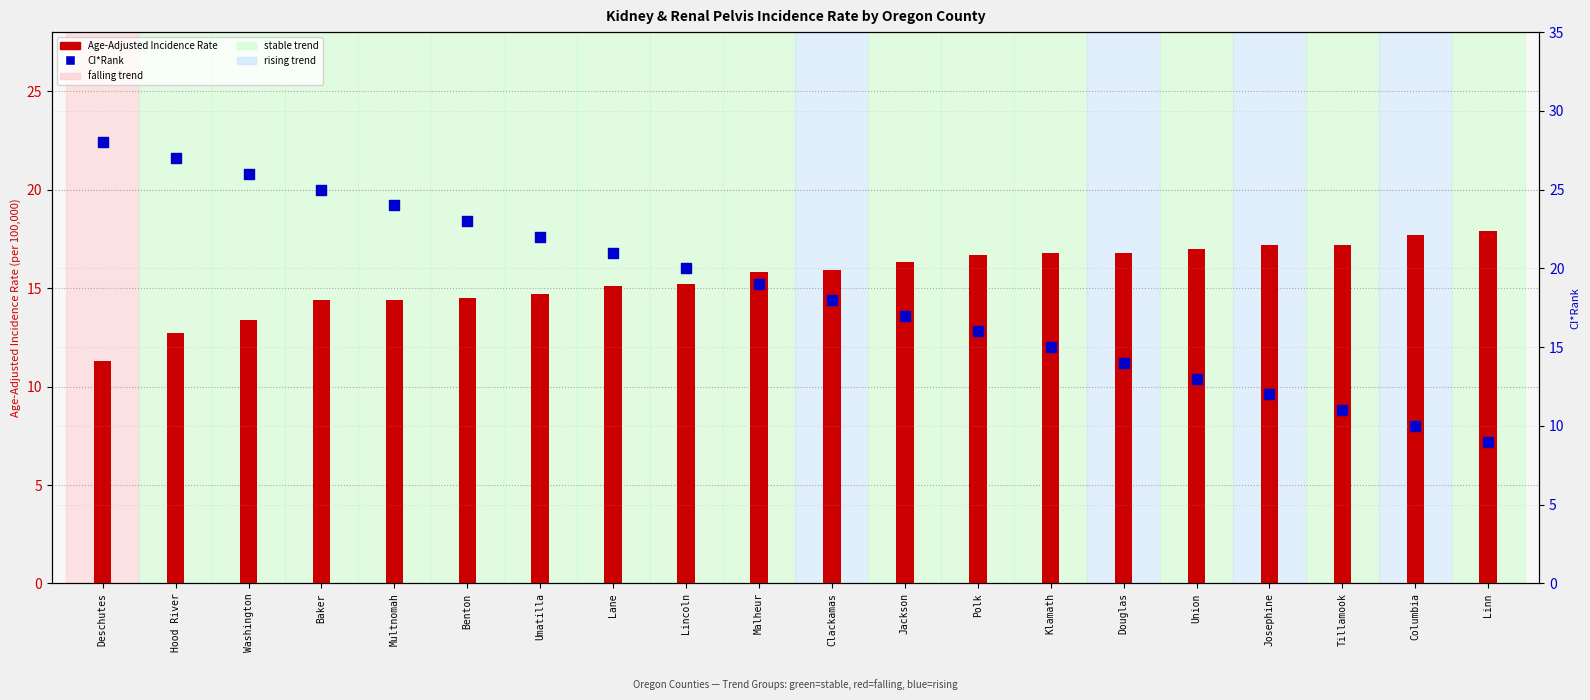

At which category is the sum across all series the highest?

Hood River